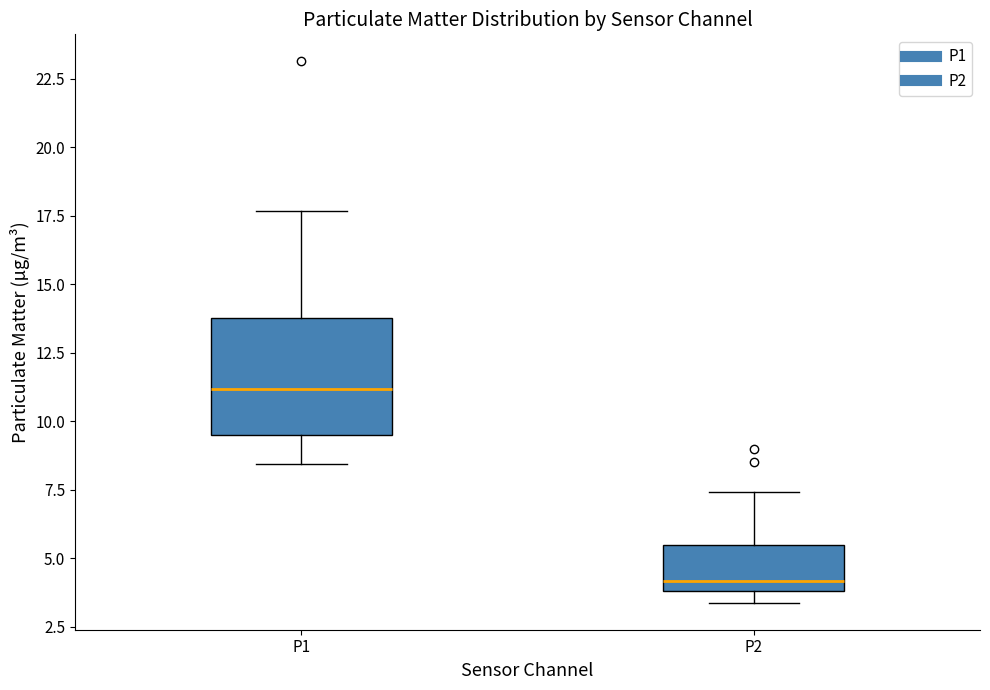

Reading left to right, read every box against the y-axis: the position of its median line, the range the box covers, and the ends of its whiskers. The values are not printed on the chart, so give them approximately, as read against the axis.

P1: median 11.0, box 9.5 to 14.0, whiskers 8.5 to 17.5
P2: median 4.0 (just above the box's lower edge), box 4.0 to 5.5, whiskers 3.5 to 7.5